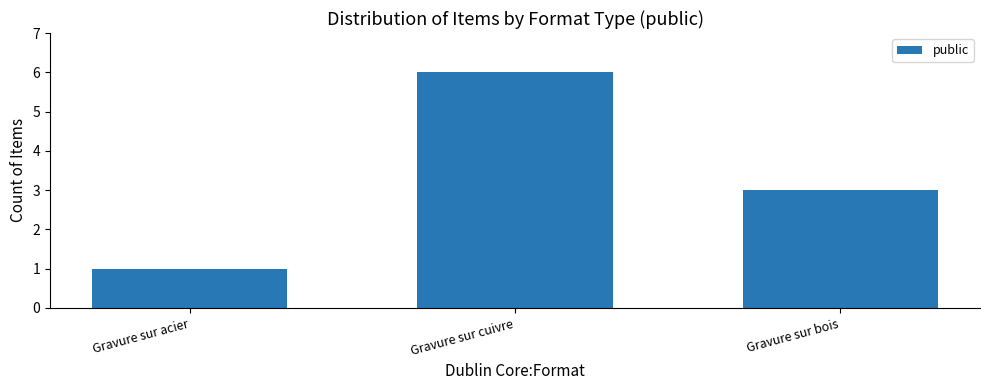

Which label corresponds to the smallest value in the chart?

Gravure sur acier